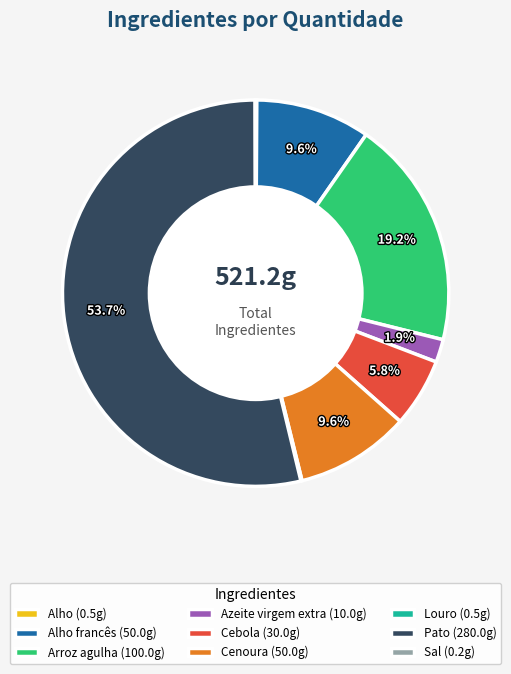

Which slice is the largest?

Pato (280.0g)